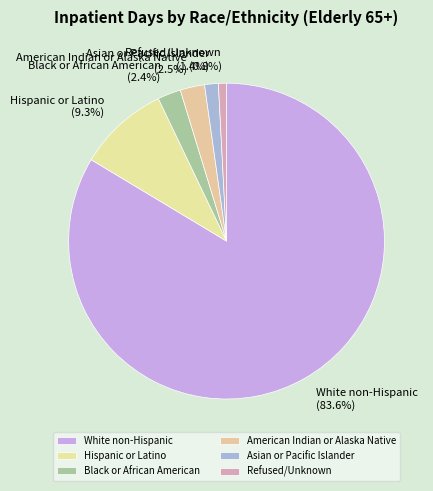

Is there any slice that represents more than half of the pie?

Yes